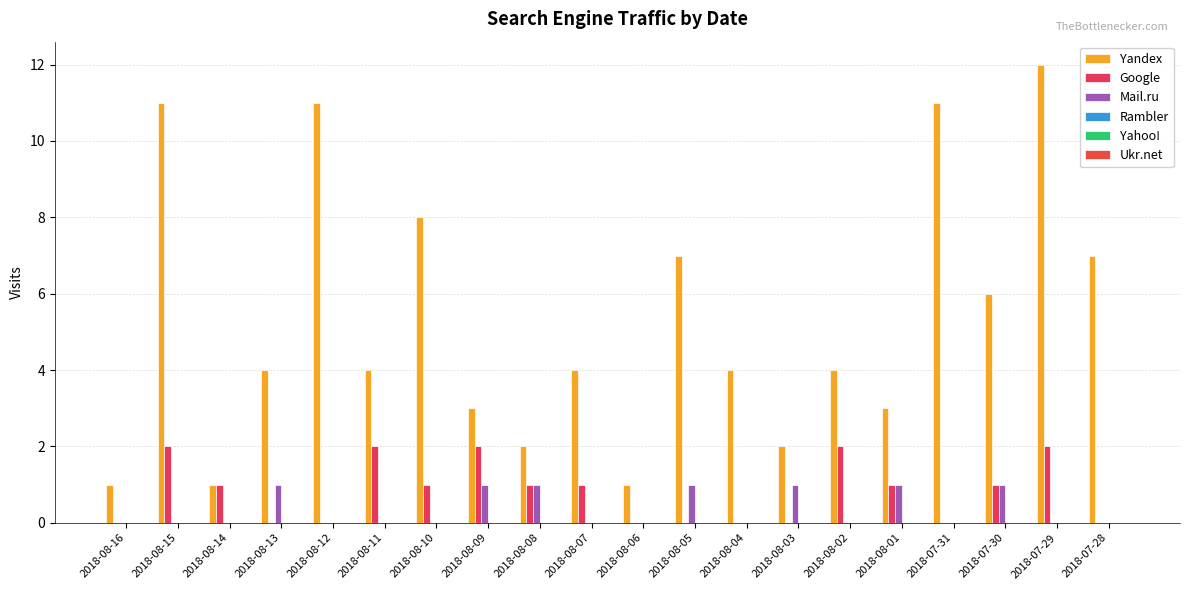

Which series has the largest range (max minus min)?

Yandex